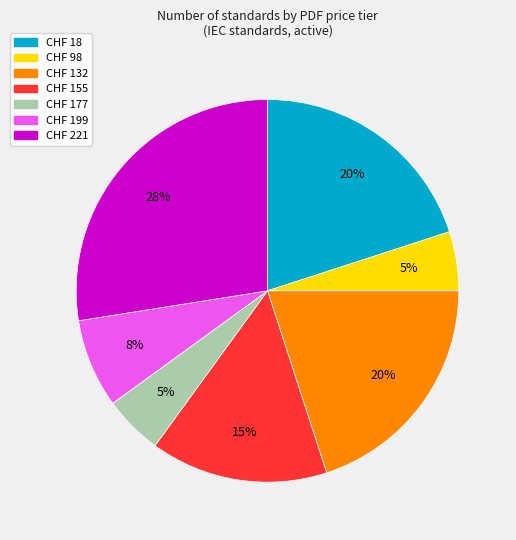

How many slices are in this pie chart?

7